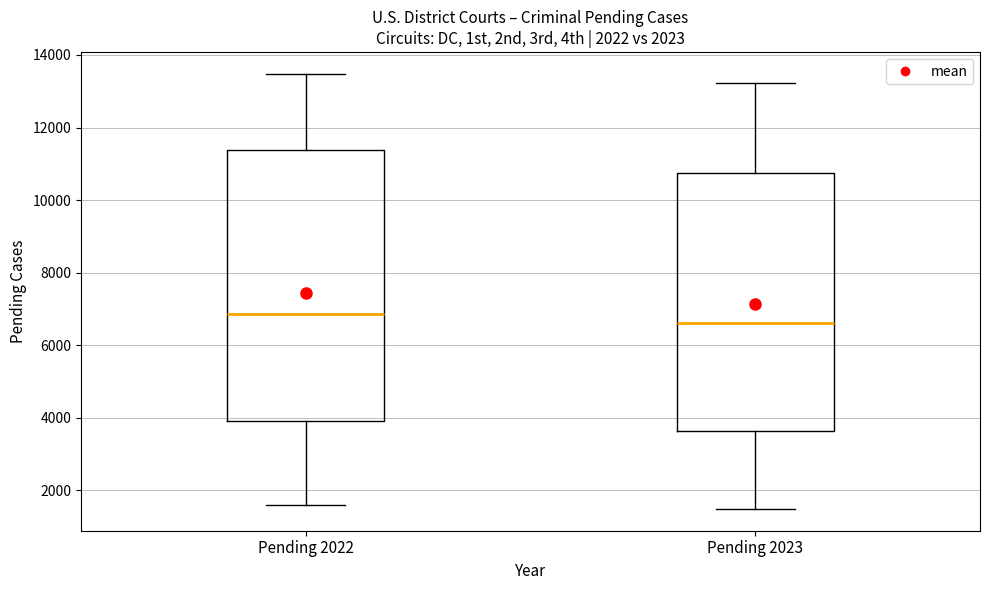

Reading left to right, transcribe this box plot: for each box, give where its median line is, the range the box spans, and where its two whiskers end, as read against the y-axis. The values are not printed on the chart, so give them approximately, as read against the axis.

Pending 2022: median 6800, box 4000 to 11400, whiskers 1600 to 13400
Pending 2023: median 6600, box 3600 to 10800, whiskers 1400 to 13200